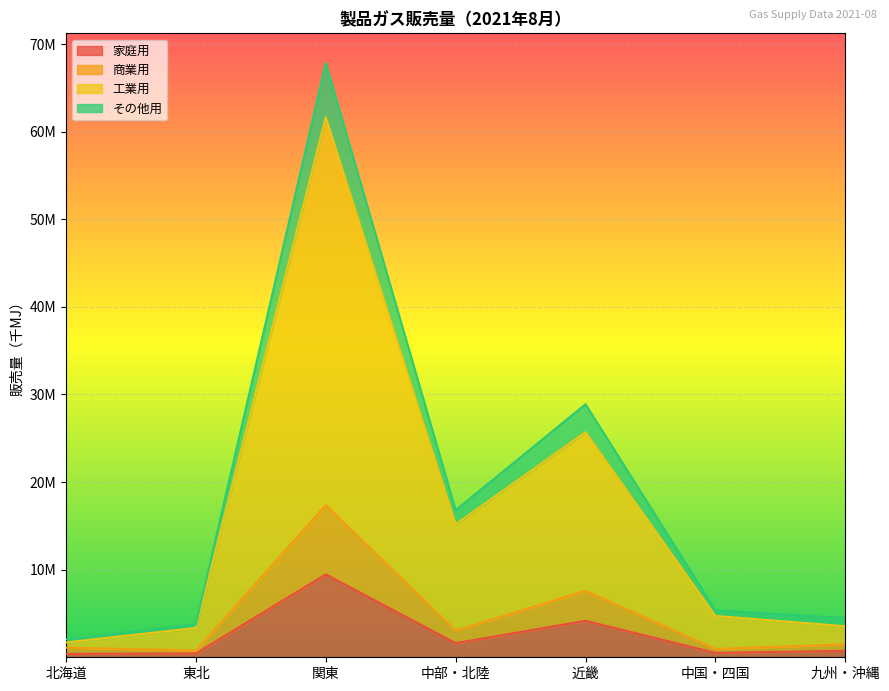

What is the value of the 家庭用 point at the 4th from the left?

1609872